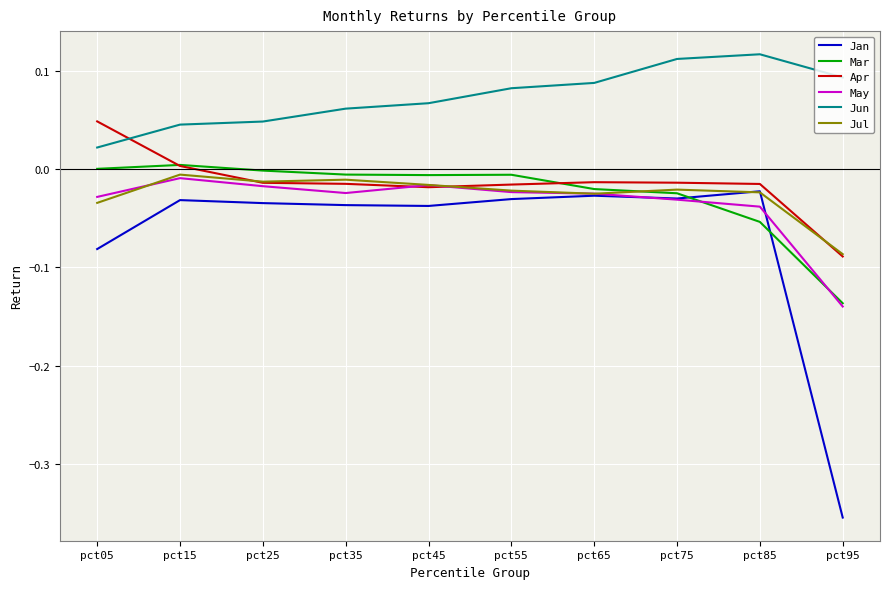

Between pct25 and pct45, which series saw the biggest shift?

Jun